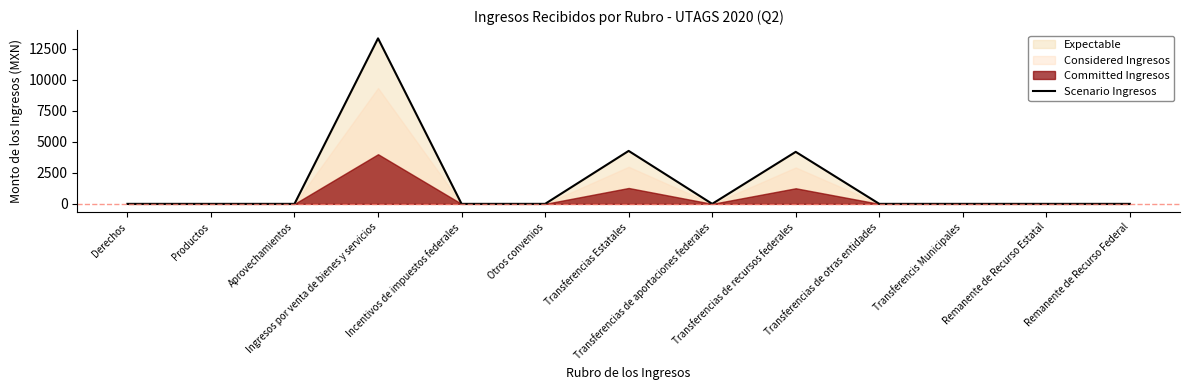

Which category has the lowest value across all series?

Derechos